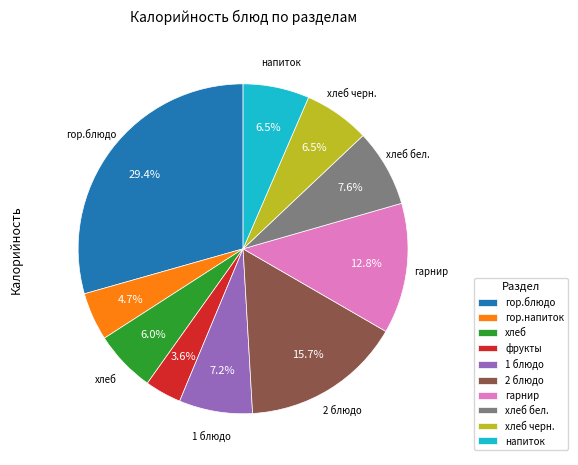

What percentage is the фрукты slice, to the nearest percent?

4%